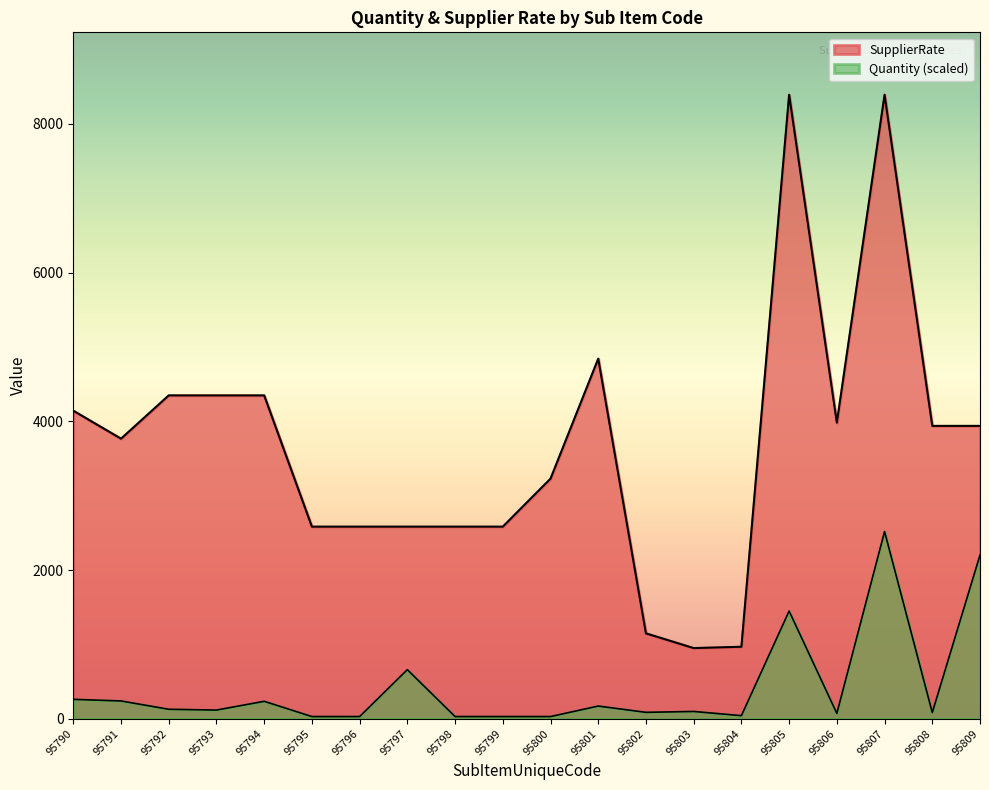

True or false: SupplierRate and Quantity cross at least once.

False